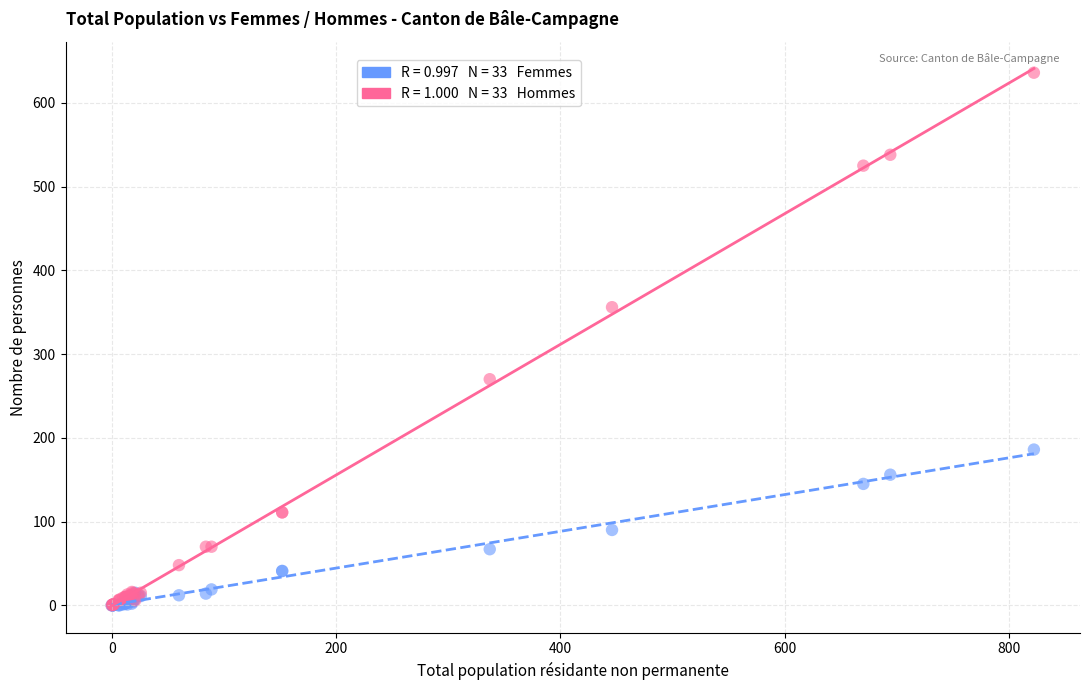

Across all series, what Y value is closest to 318?

356